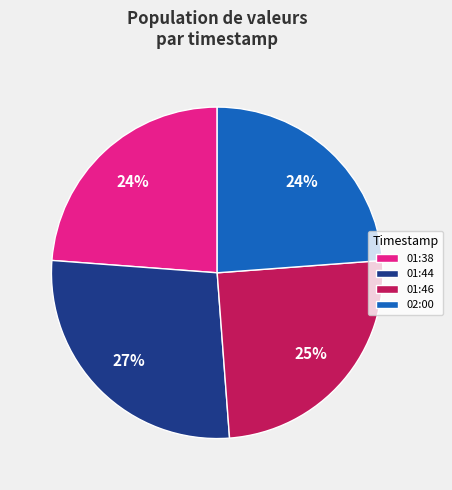

Do 02:00 and 01:46 together represent more than half of the pie?

No